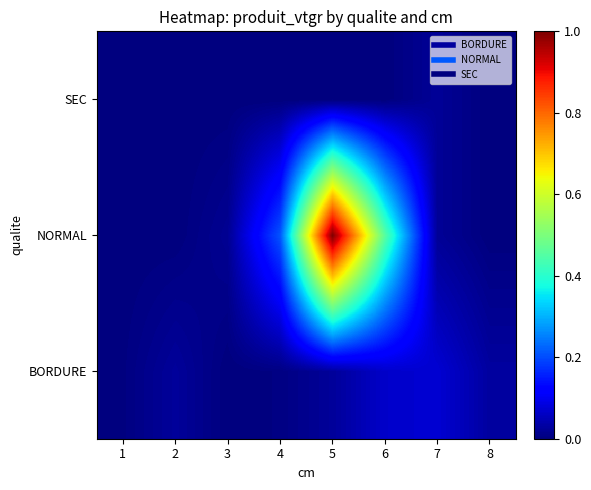

Which series has the largest range (max minus min)?

NORMAL